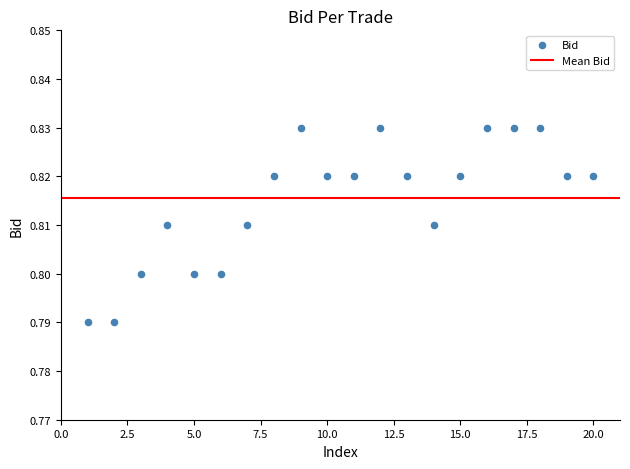

Count the number of points in this scatter plot.

20